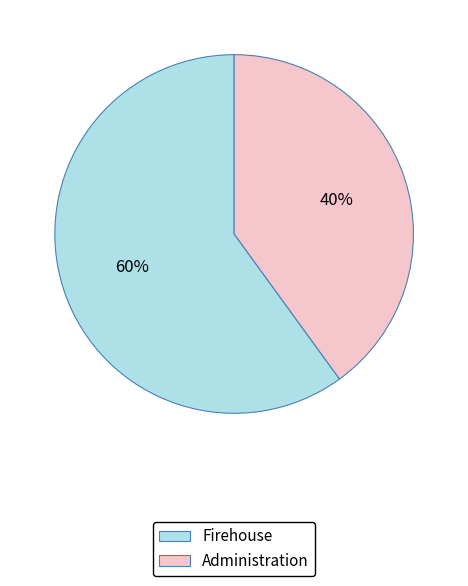

How many segments does this pie chart have?

2